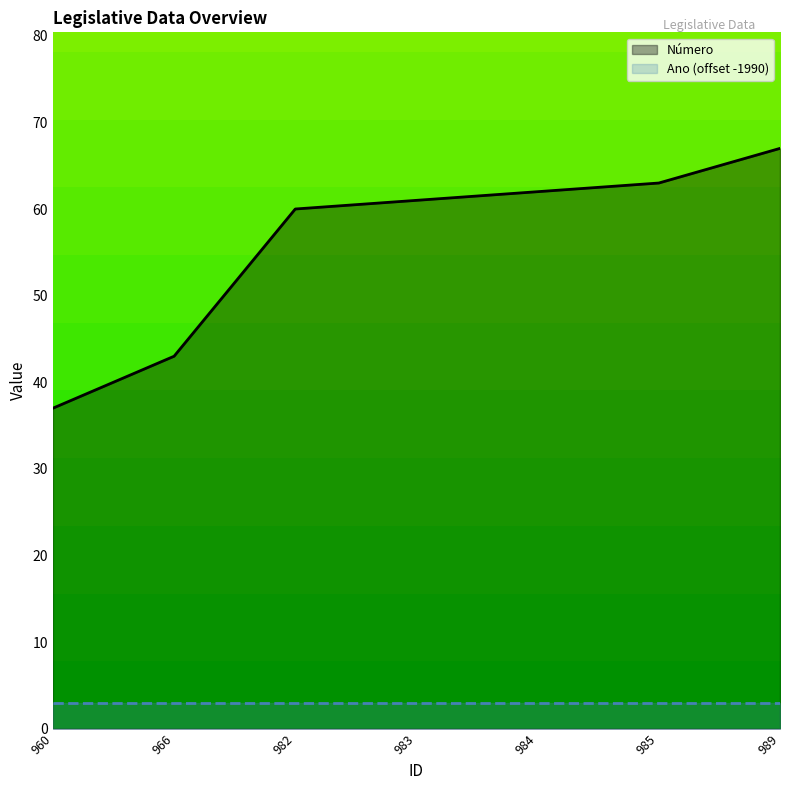

What is the approximate value of Ano (offset -1990) at 983?

3